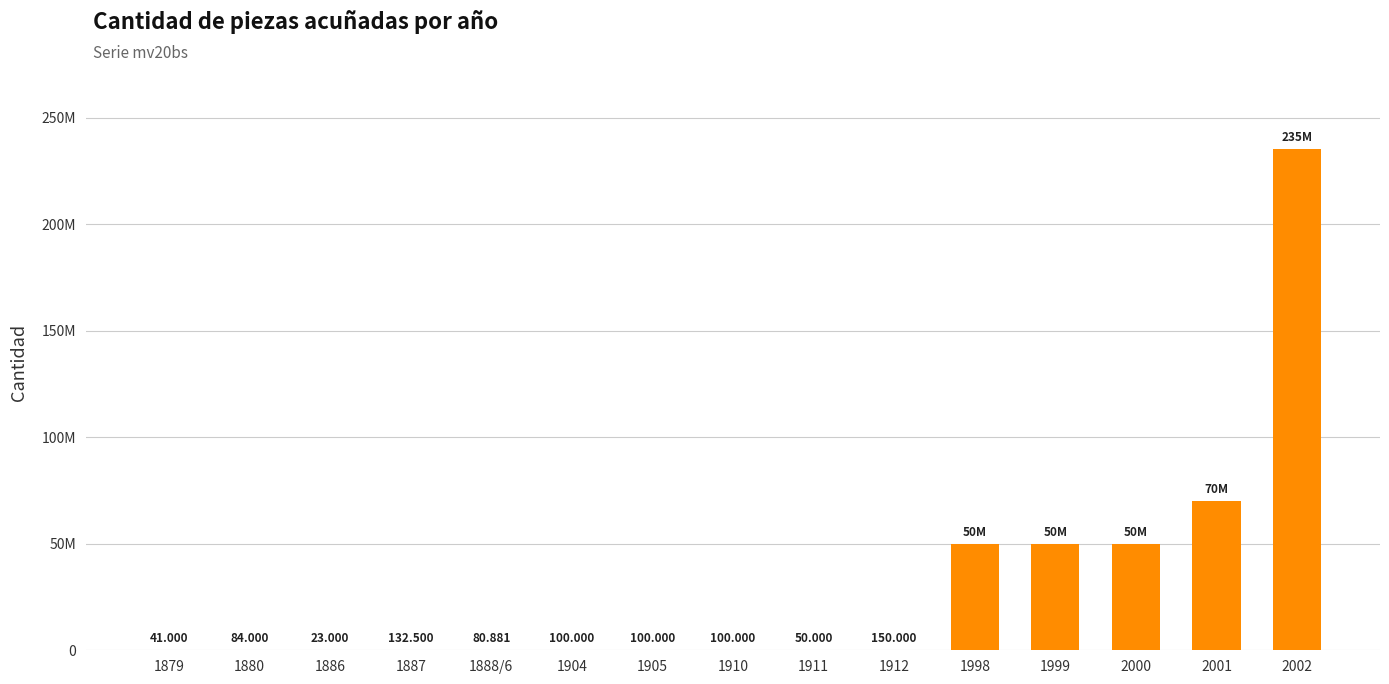

Rank the categories by value from highest to lowest.

2002, 2001, 1998, 1999, 2000, 1912, 1887, 1904, 1905, 1910, 1880, 1888/6, 1911, 1879, 1886